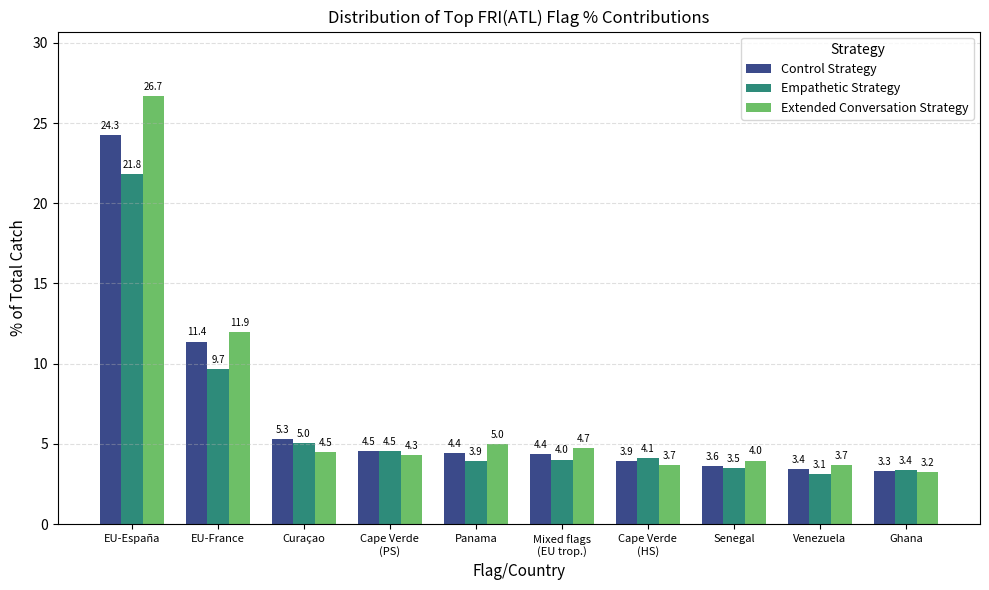

What is the total value across all series at Mixed flags
(EU trop.)?

13.1